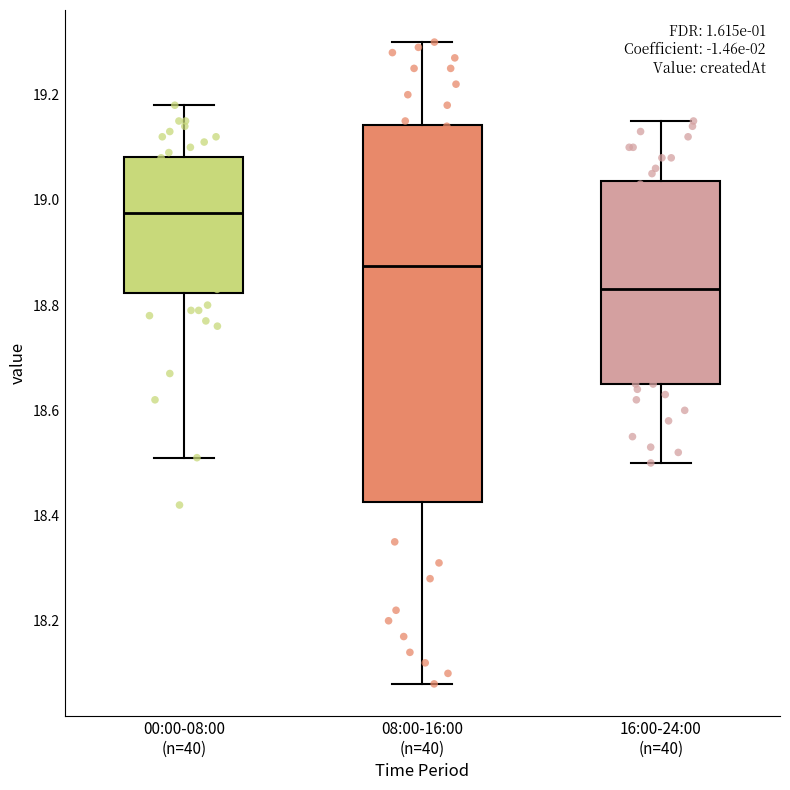

Reading left to right, transcribe this box plot: for each box, give where its median line is, the range the box spans, and where its two whiskers end, as read against the y-axis. The values are not printed on the chart, so give them approximately, as read against the axis.

00:00-08:00 (n=40): median 18.98, box 18.82 to 19.08, whiskers 18.52 to 19.18
08:00-16:00 (n=40): median 18.88, box 18.42 to 19.14, whiskers 18.08 to 19.30
16:00-24:00 (n=40): median 18.84, box 18.66 to 19.04, whiskers 18.50 to 19.16